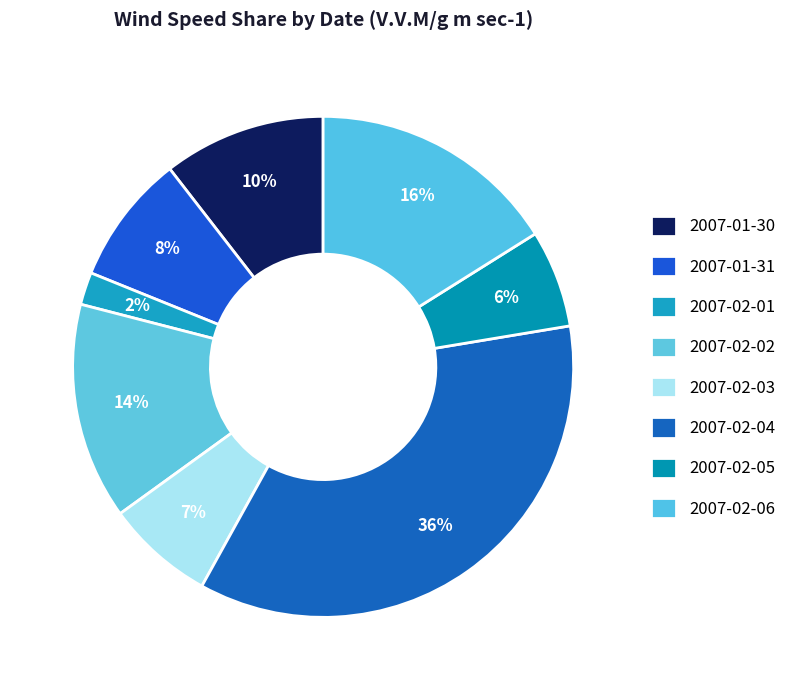

What is the ratio of the value at 2007-02-05 to the value at 2007-02-03?

0.9